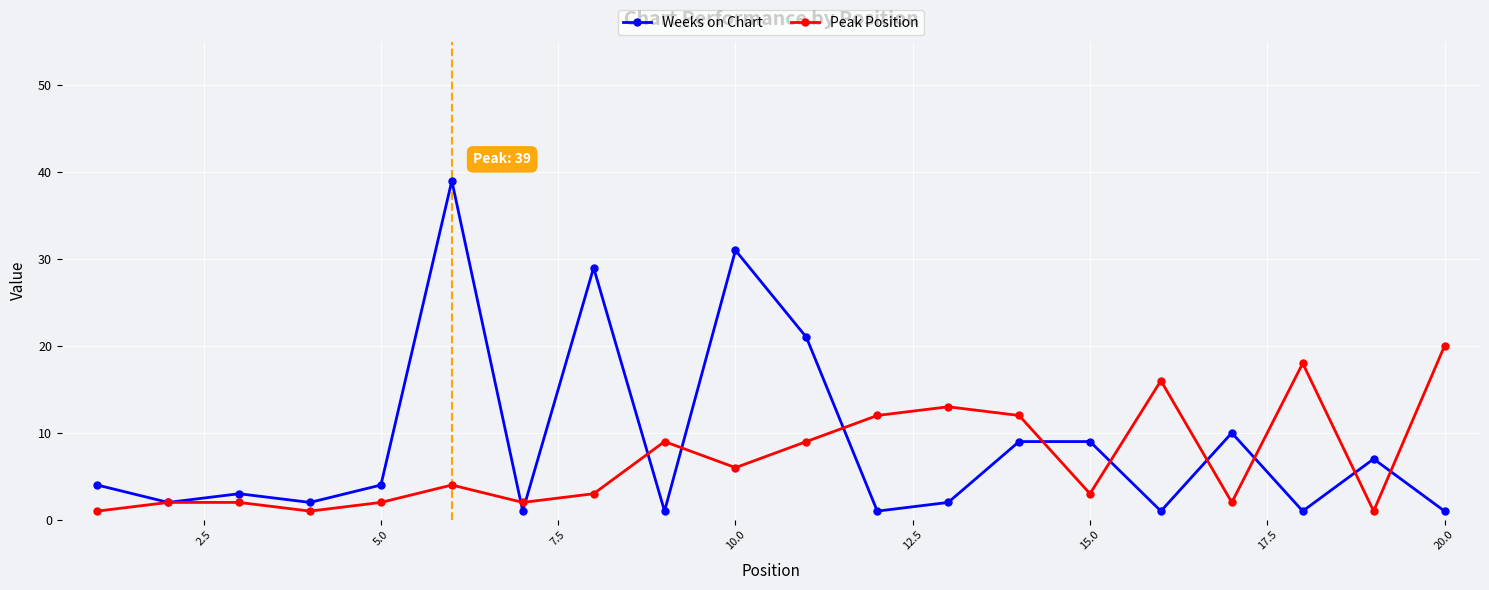

List the series in order of their peak value, lowest first.

Peak Position, Weeks on Chart